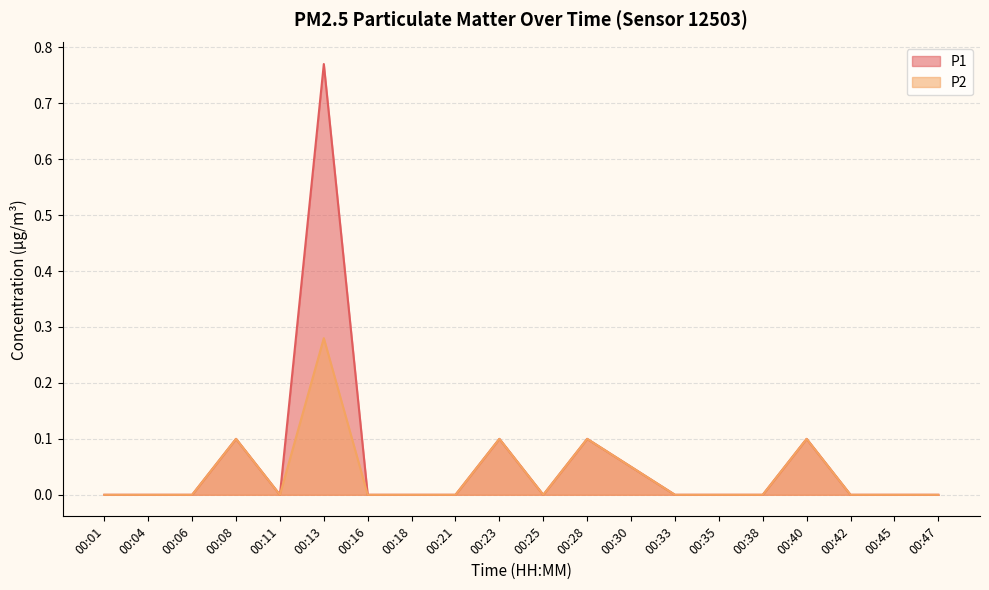

Which series changed the most between 00:42 and 00:47?

P1